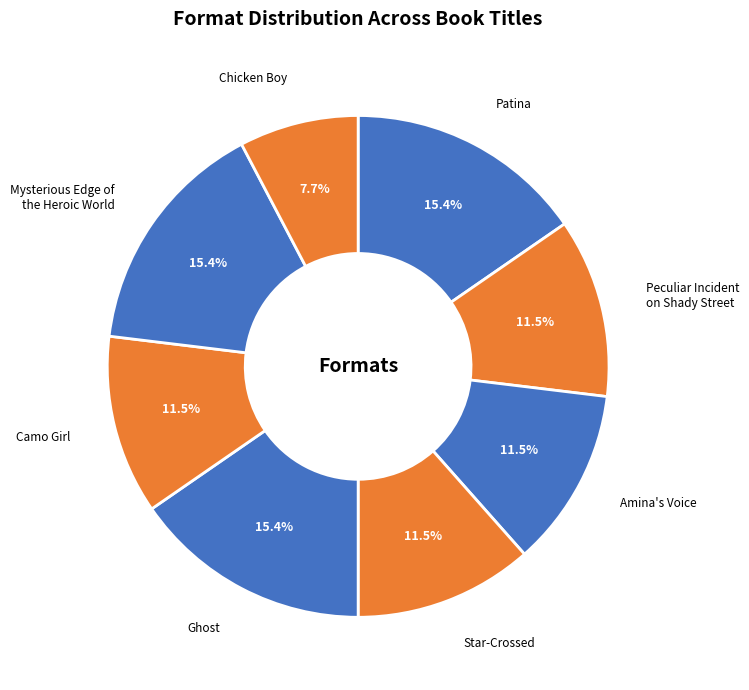

What percentage do Mysterious Edge of the Heroic World and Chicken Boy together represent?

23.1%